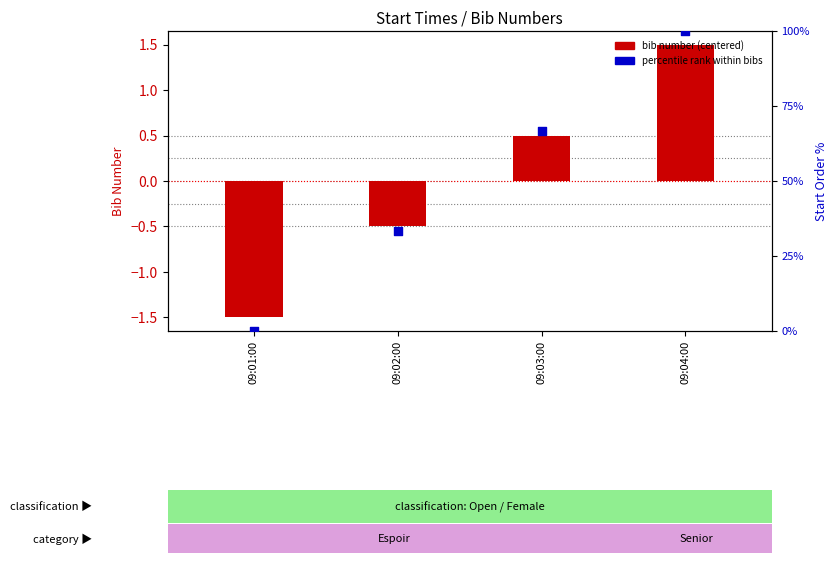

Which series has the largest Y range (max minus min)?

percentile rank within bibs